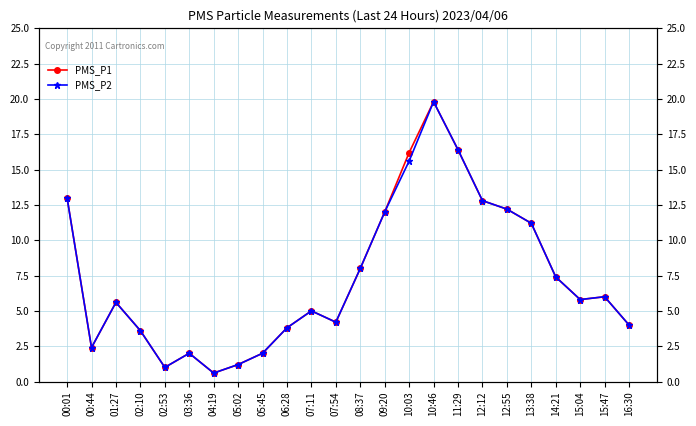

Reading left to right, what are all the values shown in this chart?

PMS_P1: 00:01=13.0	00:44=2.4	01:27=5.6	02:10=3.6	02:53=1.0	03:36=2.0	04:19=0.6	05:02=1.2	05:45=2.0	06:28=3.8	07:11=5.0	07:54=4.2	08:37=8.0	09:20=12.0	10:03=16.2	10:46=19.8	11:29=16.4	12:12=12.8	12:55=12.2	13:38=11.2	14:21=7.4	15:04=5.8	15:47=6.0	16:30=4.0
PMS_P2: 00:01=13.0	00:44=2.4	01:27=5.6	02:10=3.6	02:53=1.0	03:36=2.0	04:19=0.6	05:02=1.2	05:45=2.0	06:28=3.8	07:11=5.0	07:54=4.2	08:37=8.0	09:20=12.0	10:03=15.6	10:46=19.8	11:29=16.4	12:12=12.8	12:55=12.2	13:38=11.2	14:21=7.4	15:04=5.8	15:47=6.0	16:30=4.0